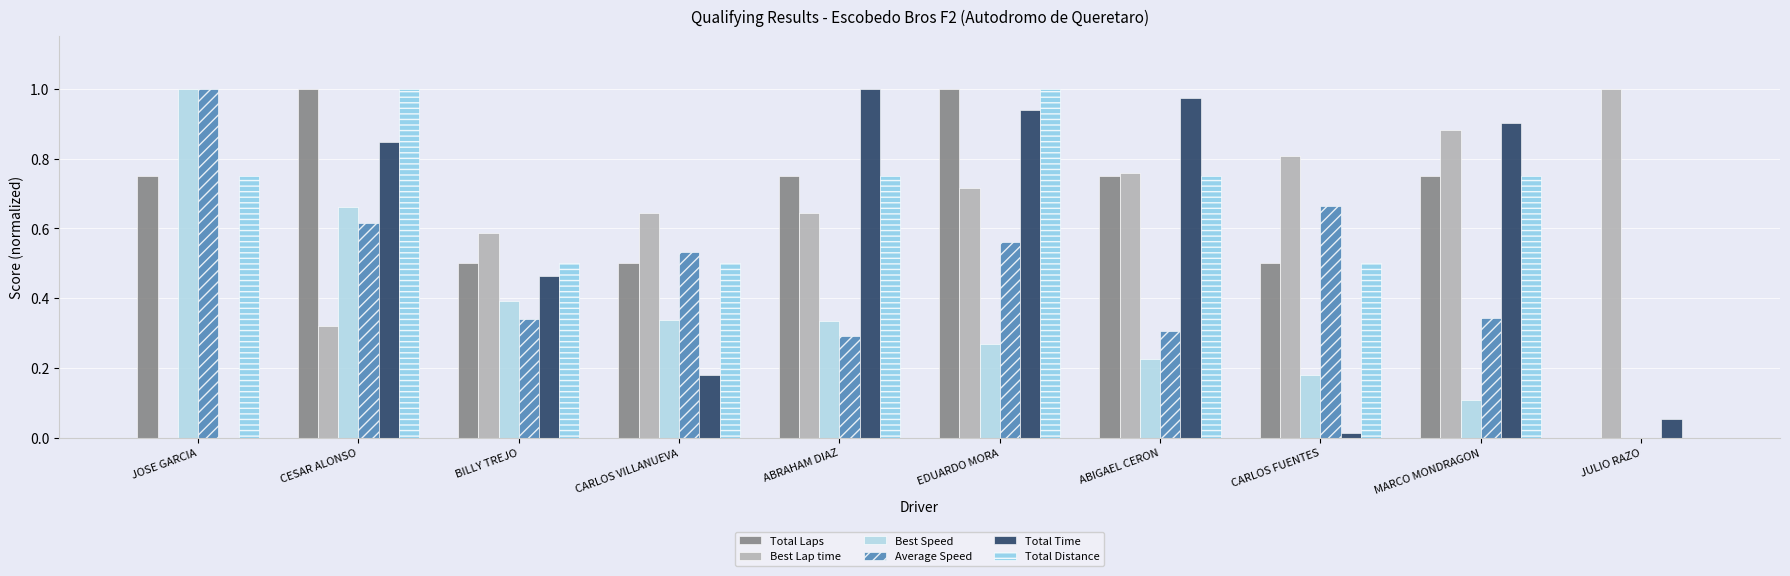

How many values in Best Speed are above zero?

9